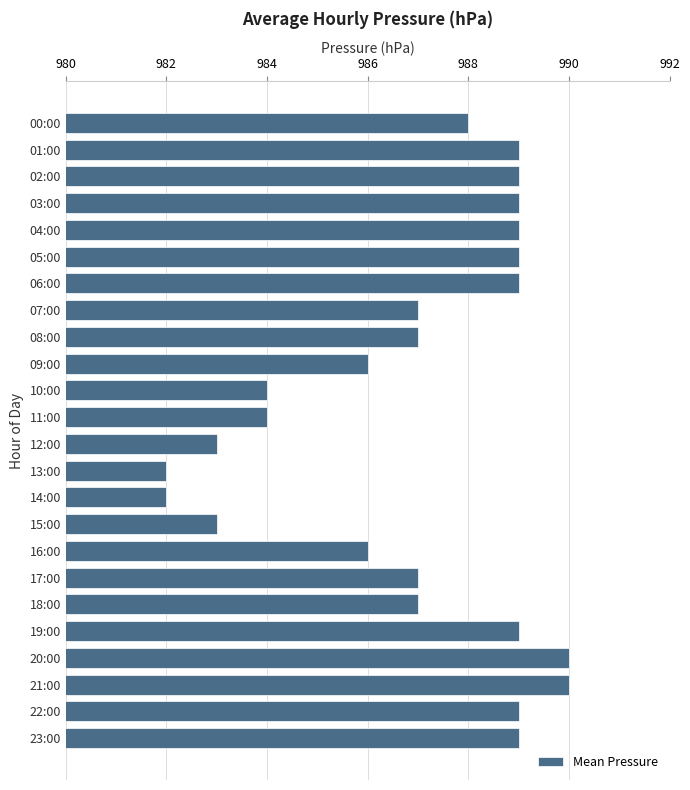

The chart shows a value of 1769 at 16:00. True or false?

False